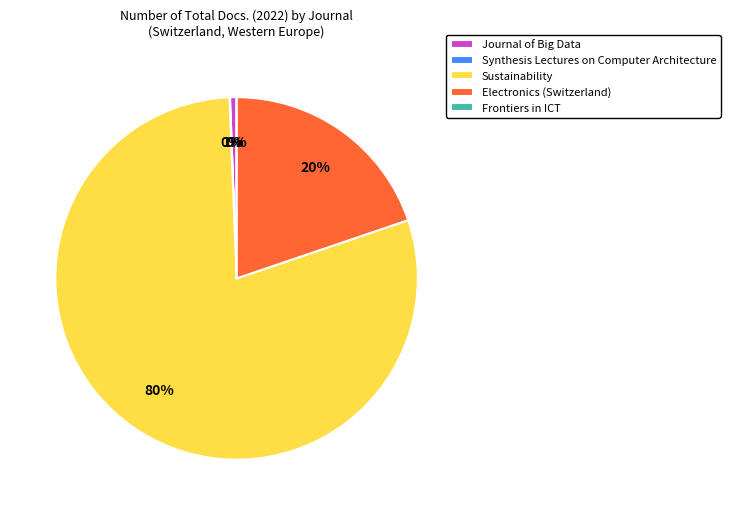

How much of the chart is everything except Sustainability?

20.4%